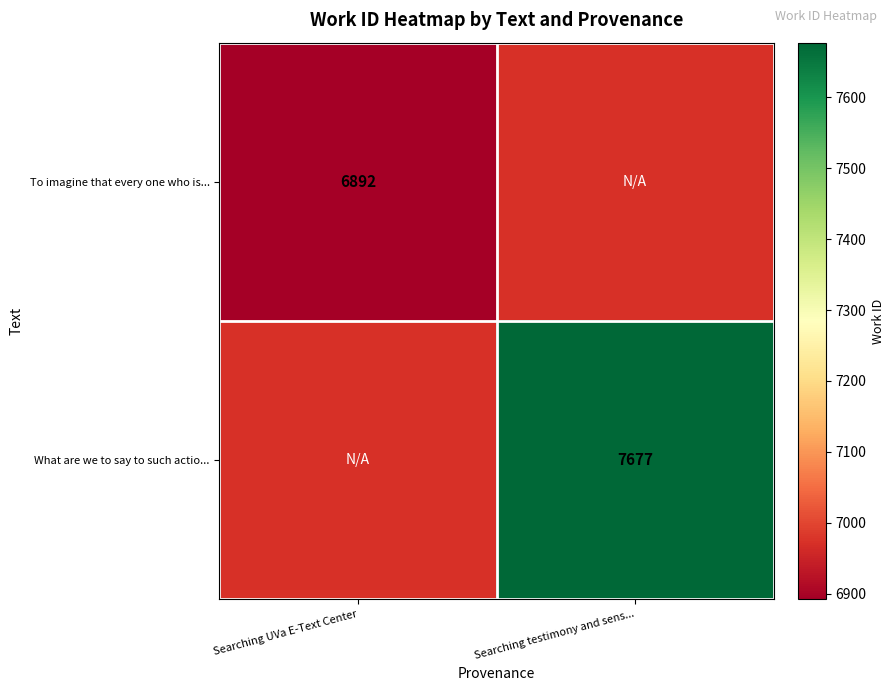

True or false: What are we to say to such actio... has a value of 4836 at Searching testimony and sens....

False